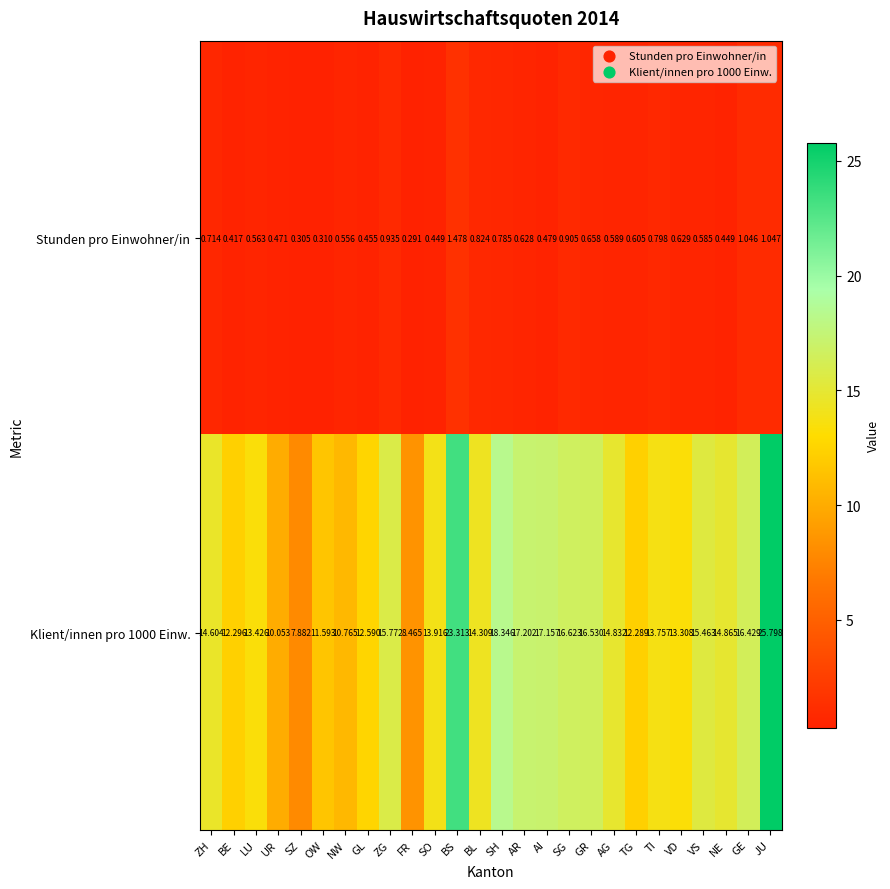

List the series in order of their peak value, highest first.

Klient/innen pro 1000 Einw., Stunden pro Einwohner/in